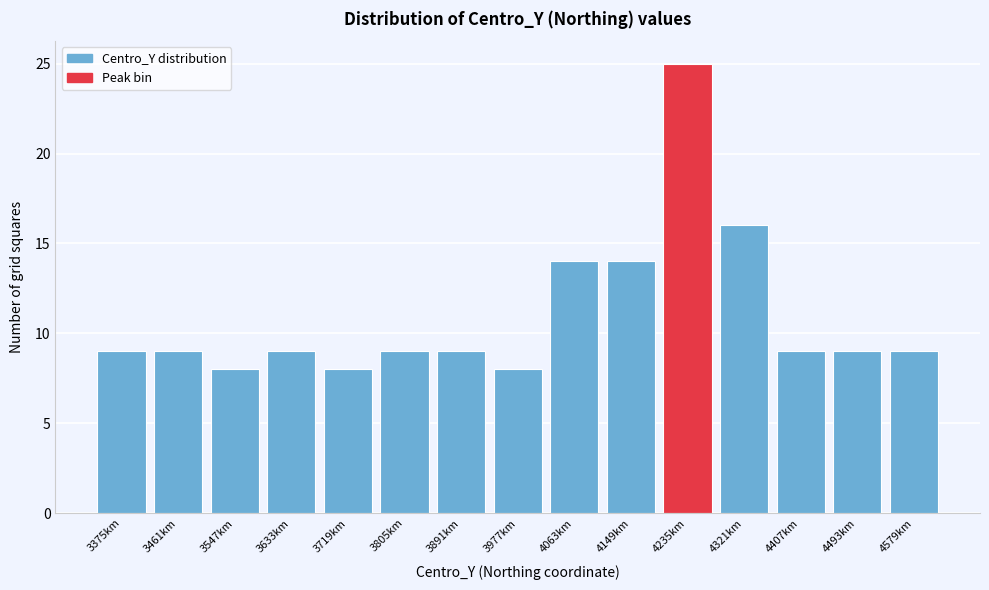

Reading right to left, list all the values displayed in this chart.

4579km=9	4493km=9	4407km=9	4321km=16	4235km=25	4149km=14	4063km=14	3977km=8	3891km=9	3805km=9	3719km=8	3633km=9	3547km=8	3461km=9	3375km=9